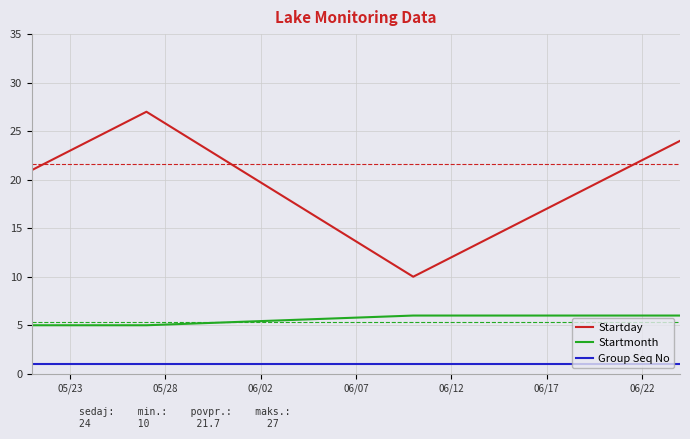

Which series has the largest total across all categories?

Startday